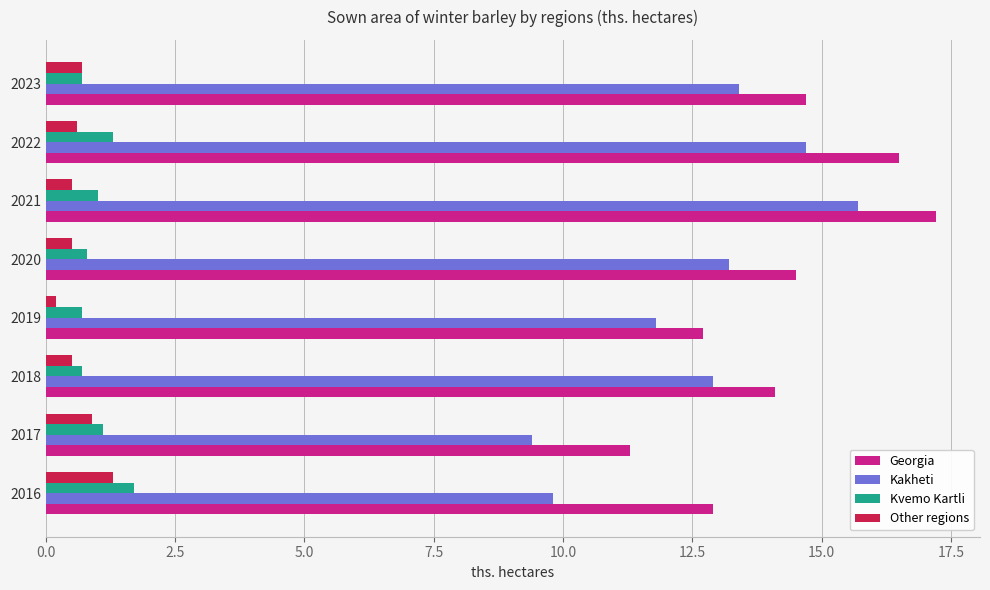

What is the difference between the second highest and minimum values in the Other regions series?

0.7